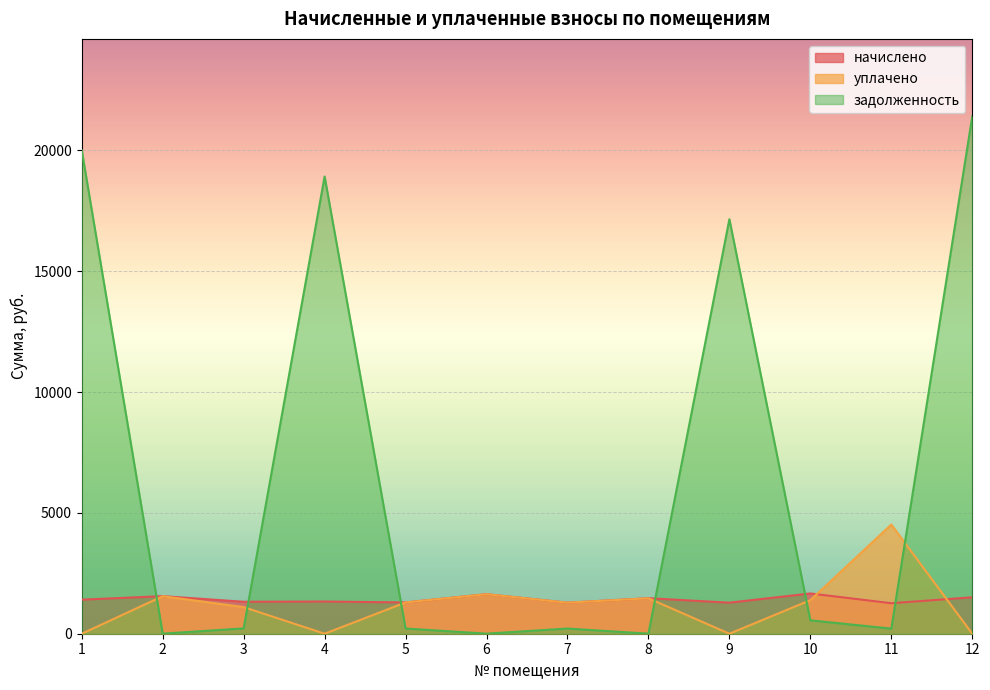

Reading left to right, what are all the values shown in this chart?

начислено: 1=1408.7	2=1555.0	3=1322.9	4=1332.4	5=1294.3	6=1637.7	7=1284.7	8=1469.2	9=1284.7	10=1666.3	11=1262.5	12=1507.3
уплачено: 1=0.0	2=1552.4	3=1102.4	4=0.0	5=1294.3	6=1635.0	7=1284.7	8=1466.7	9=0.0	10=1388.6	11=4518.3	12=0.0
задолженность: 1=20005.6	2=2.6	3=220.5	4=18921.8	5=215.7	6=2.7	7=214.1	8=2.4	9=17153.3	10=555.4	11=210.4	12=21405.6